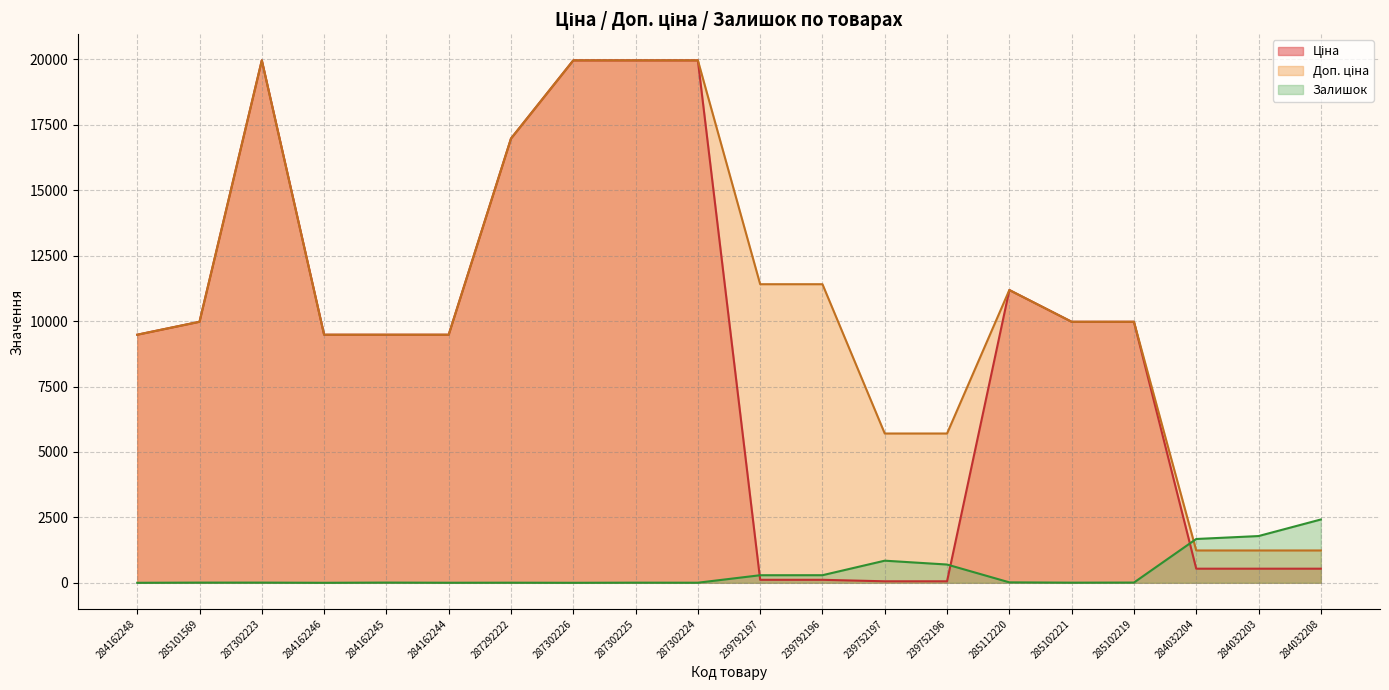

True or false: Доп. ціна and Ціна intersect in this chart.

False